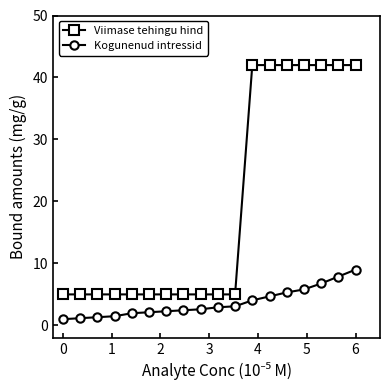

What is the difference between the maximum and minimum values in the Viimase tehingu hind series?

37.0